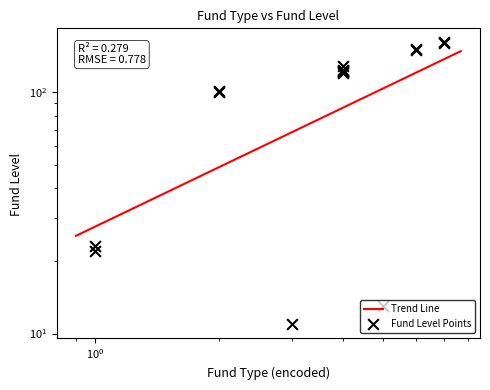

What is the change in value from 12_129 to 16_160?

+31